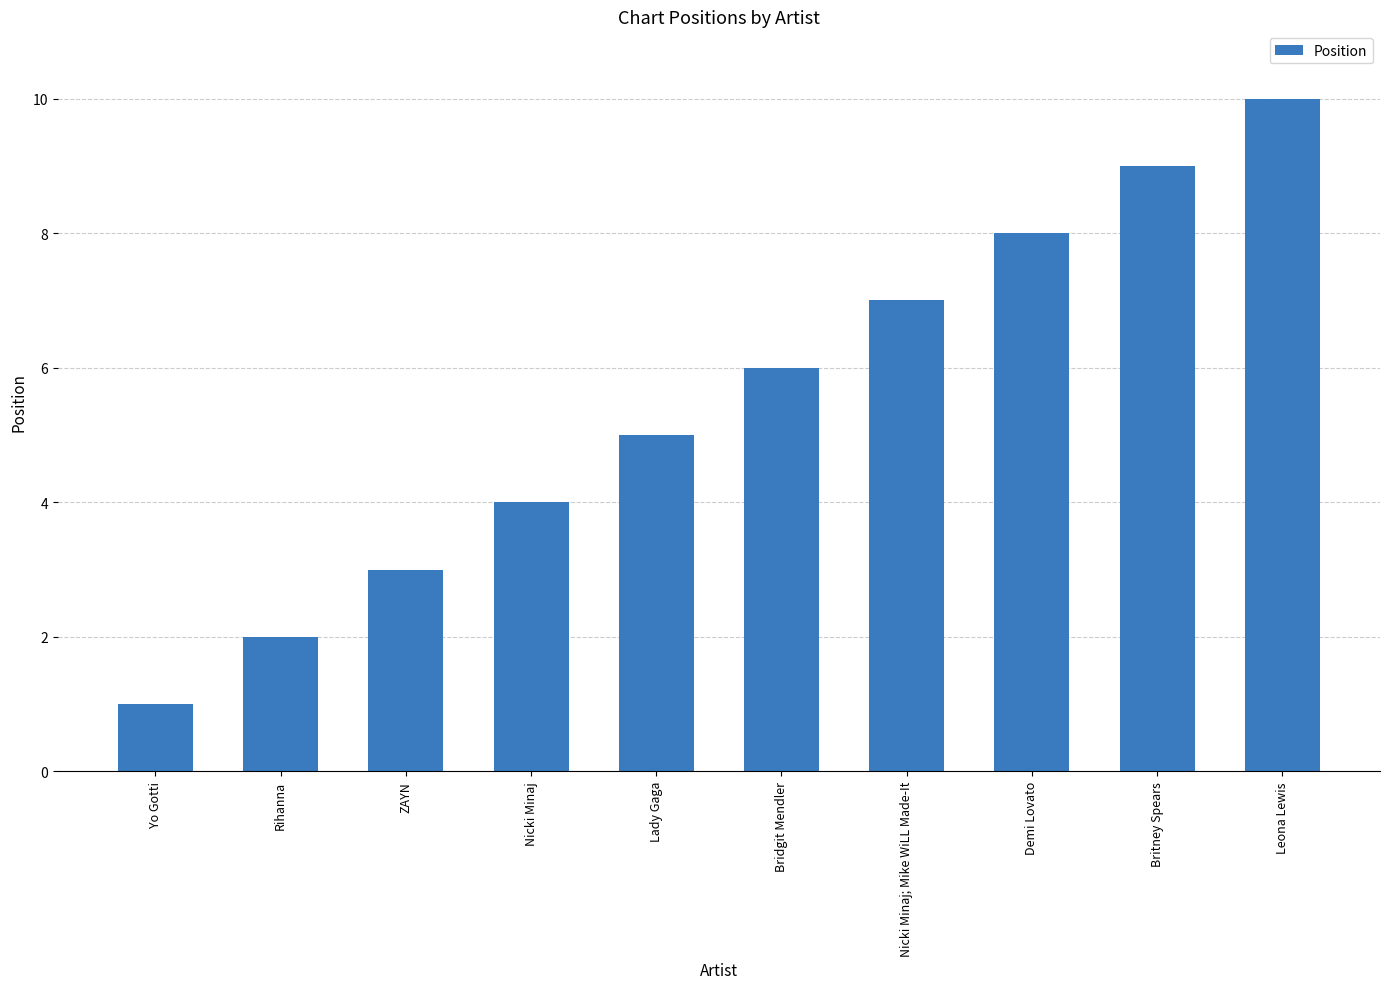

What is the value of the 10th bar from the left?

10